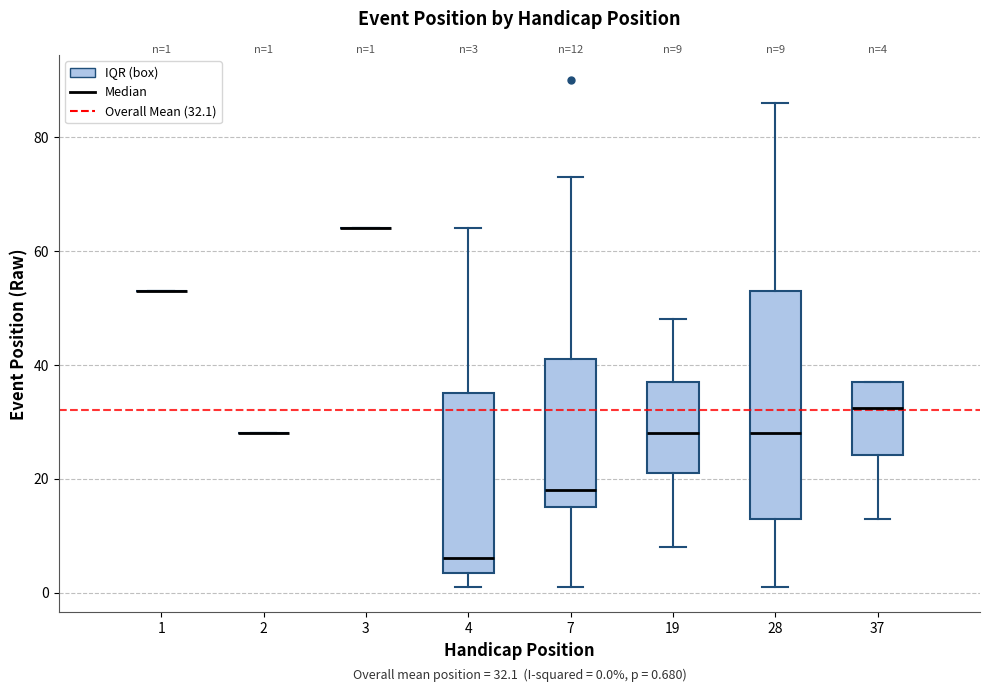

Comparing the boxes themselves (not the whiskers), which one is the tallest?

28